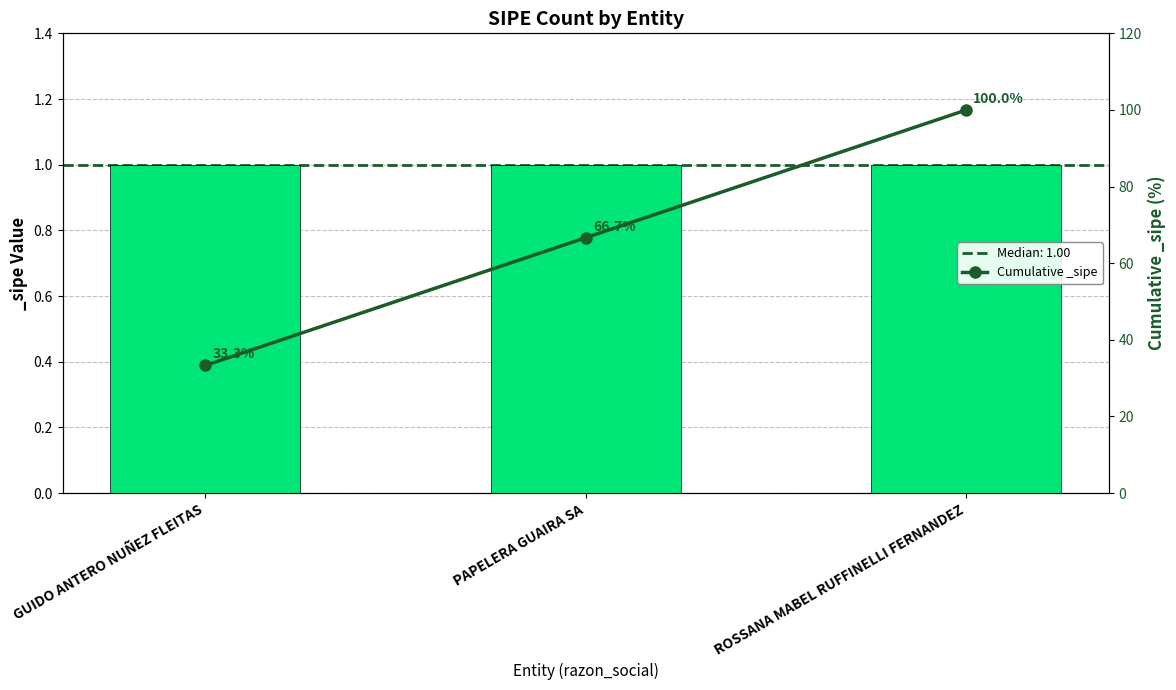

What is the difference between the values at ROSSANA MABEL RUFFINELLI FERNANDEZ and GUIDO ANTERO NUÑEZ FLEITAS?

66.7